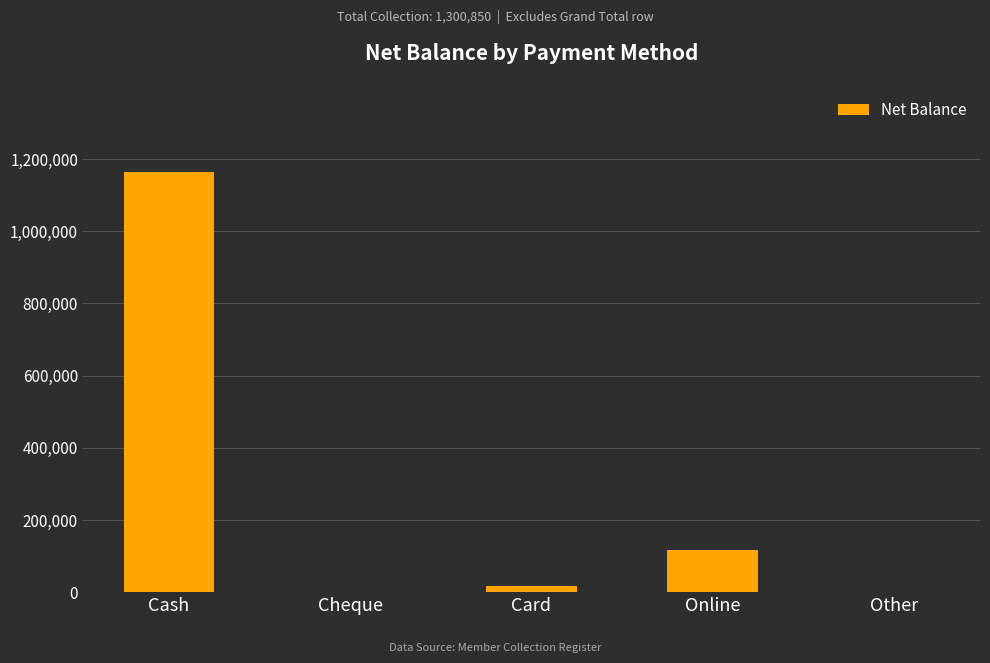

What is the sum of all values?

1300850